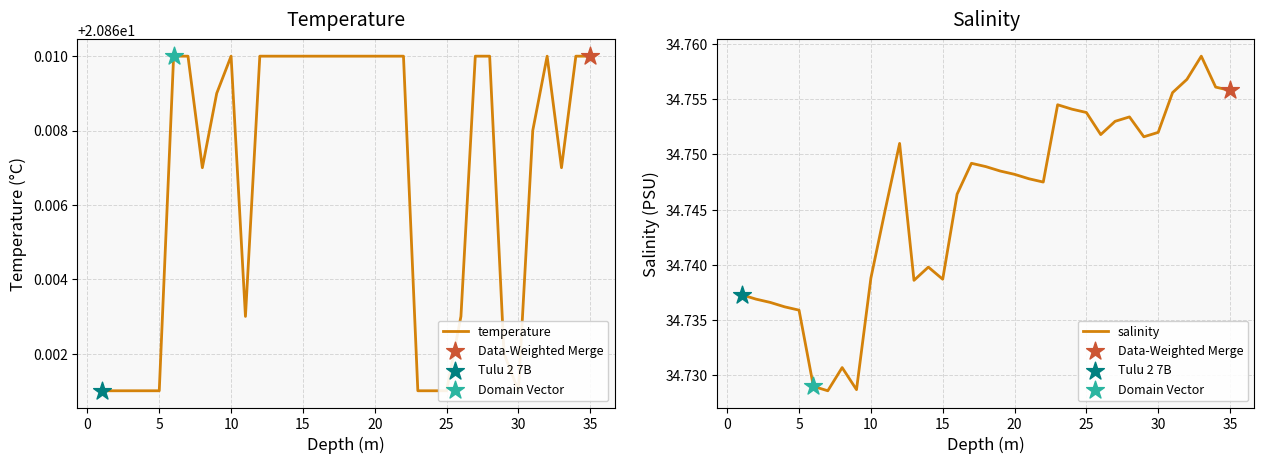

At how many categories does at least one series exceed 24?

35